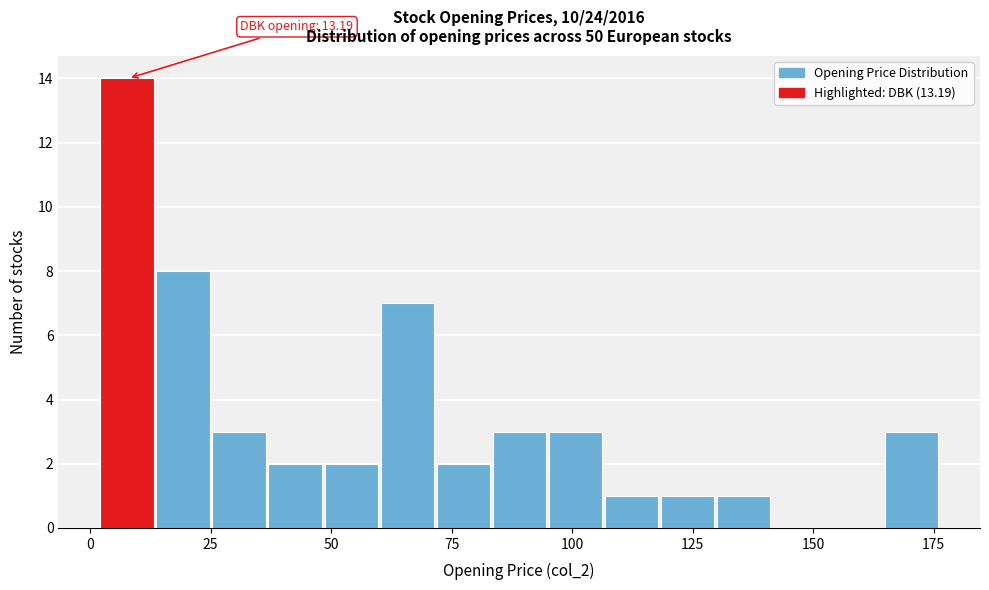

Read against the x-axis, roughly where is the centre of the tallest bar?

10